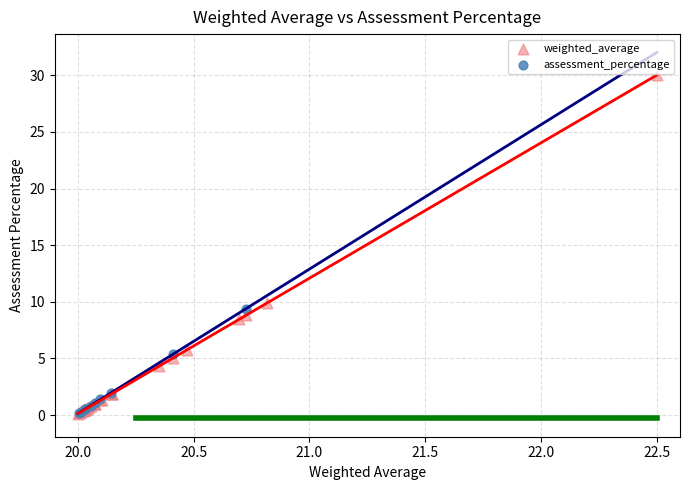

Which series reaches the maximum Y coordinate?

weighted_average